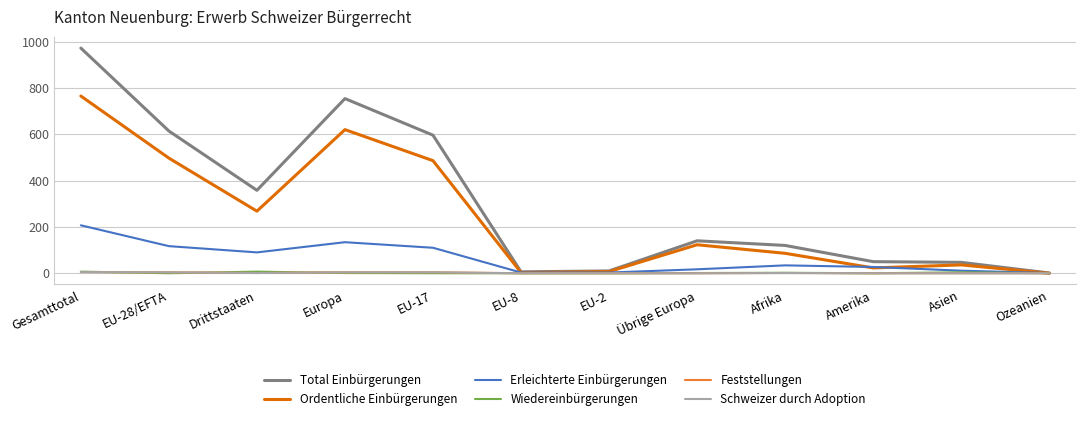

In Feststellungen, how many points are lower than both neighbors (excluding endpoints)?

1